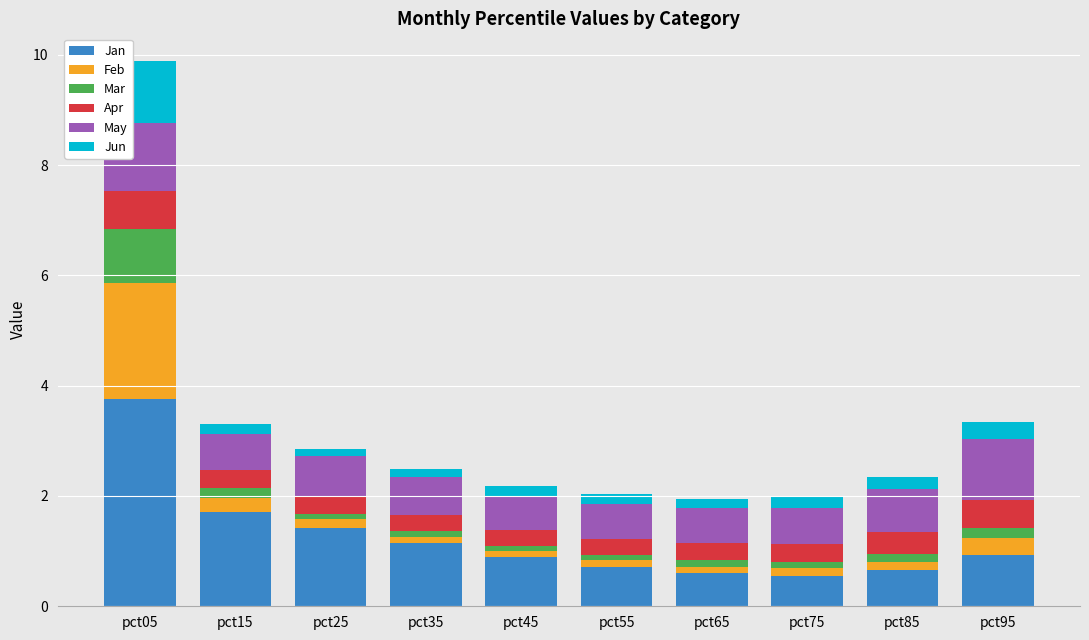

Are the bars horizontal?

No